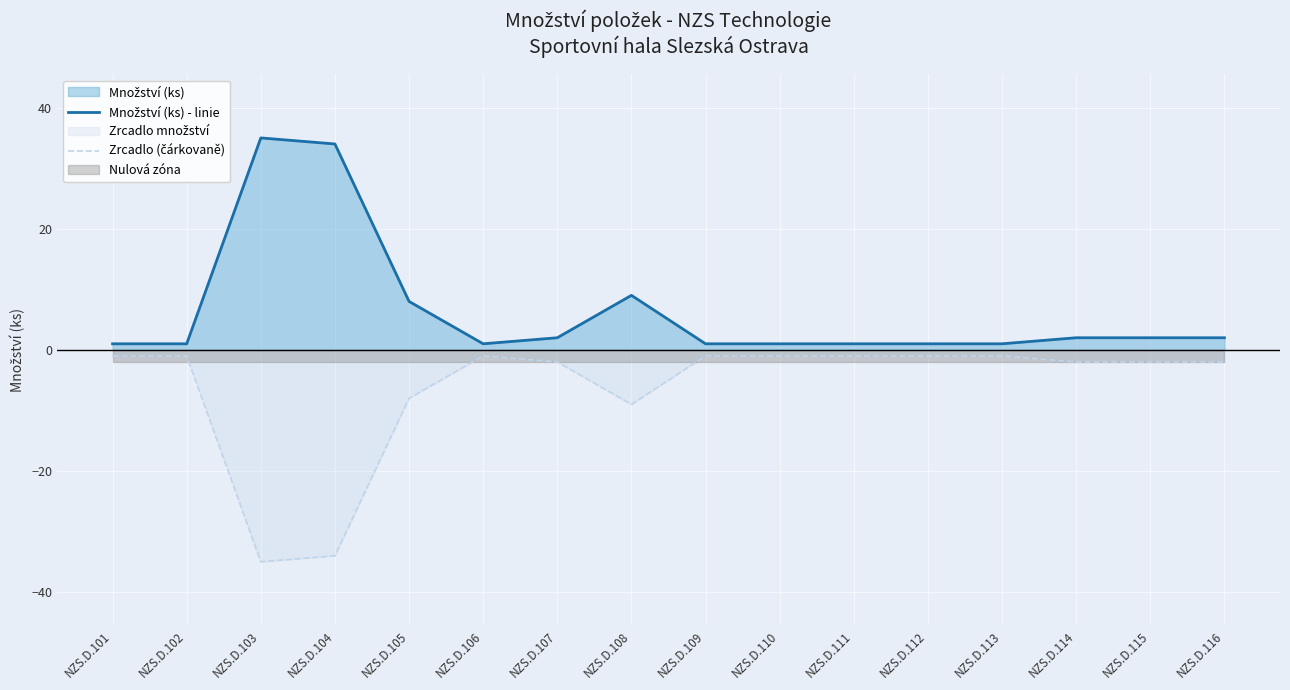

Reading left to right, what are all the values shown in this chart?

Množství (ks) - linie: NZS.D.101=1	NZS.D.102=1	NZS.D.103=35	NZS.D.104=34	NZS.D.105=8	NZS.D.106=1	NZS.D.107=2	NZS.D.108=9	NZS.D.109=1	NZS.D.110=1	NZS.D.111=1	NZS.D.112=1	NZS.D.113=1	NZS.D.114=2	NZS.D.115=2	NZS.D.116=2
Zrcadlo (čárkovaně): NZS.D.101=-1	NZS.D.102=-1	NZS.D.103=-35	NZS.D.104=-34	NZS.D.105=-8	NZS.D.106=-1	NZS.D.107=-2	NZS.D.108=-9	NZS.D.109=-1	NZS.D.110=-1	NZS.D.111=-1	NZS.D.112=-1	NZS.D.113=-1	NZS.D.114=-2	NZS.D.115=-2	NZS.D.116=-2